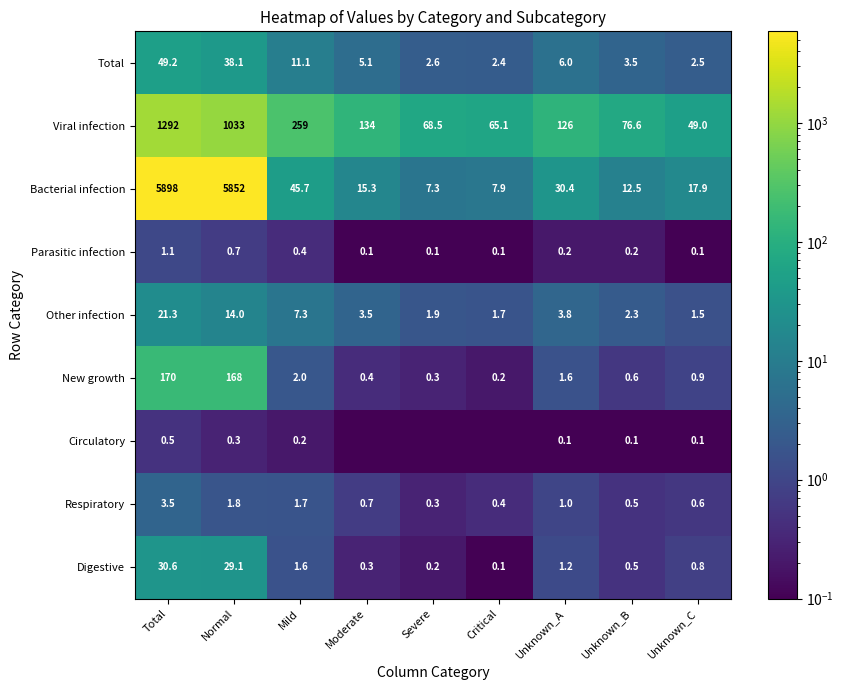

At which label does Total first exceed 5?

Total